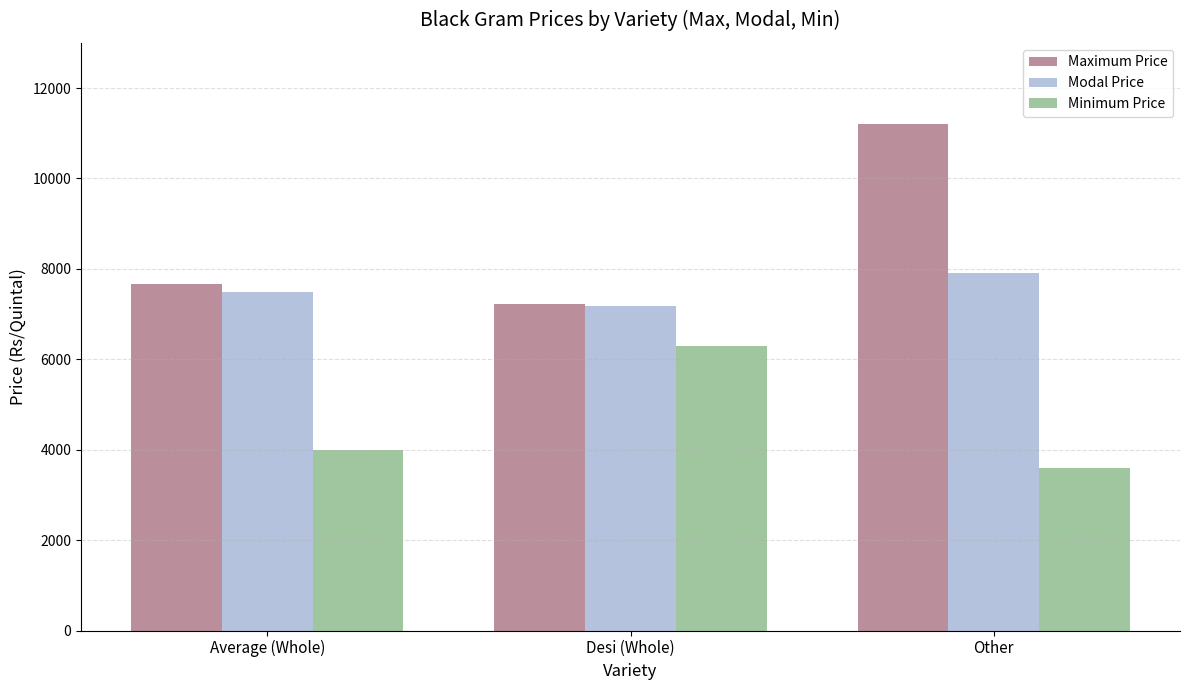

What position from the right is Desi (Whole)?

2